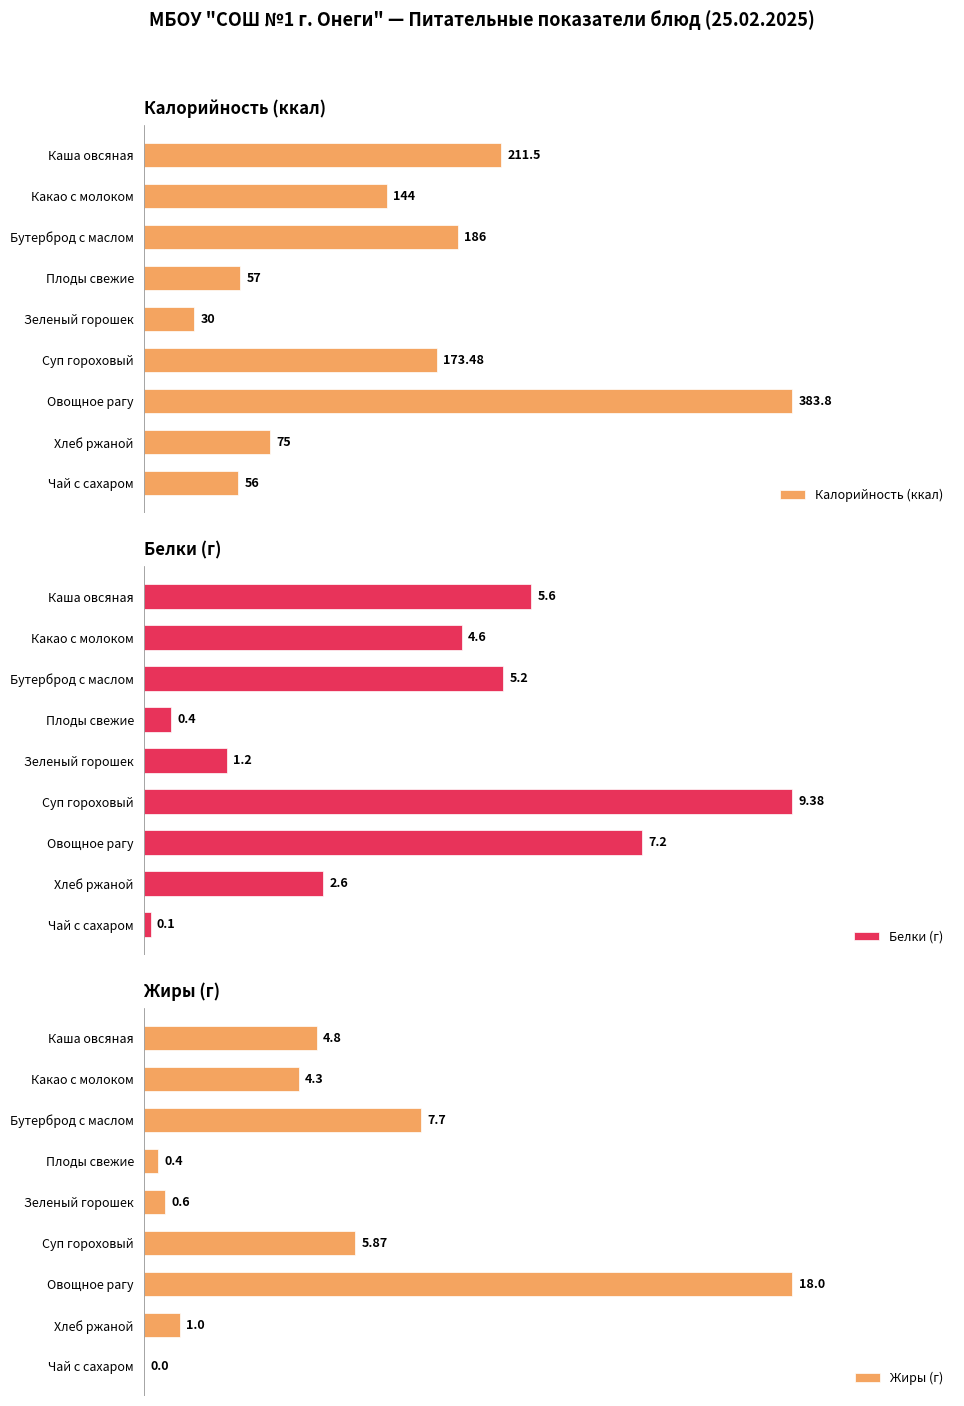

At which label is Жиры (г) closest to 9?

Бутерброд с маслом